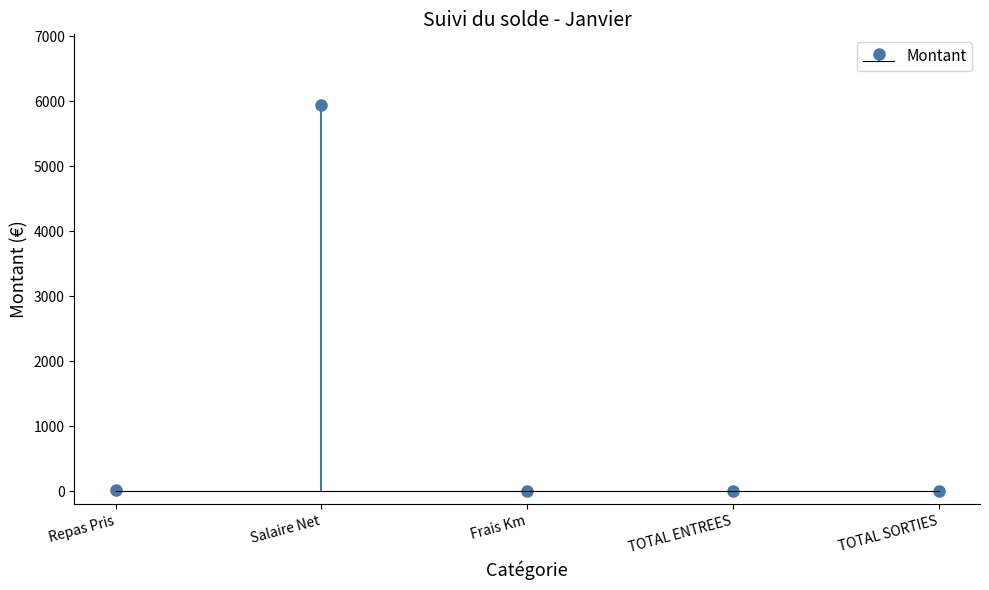

What is the difference between the values at Repas Pris and Salaire Net?

5919.8